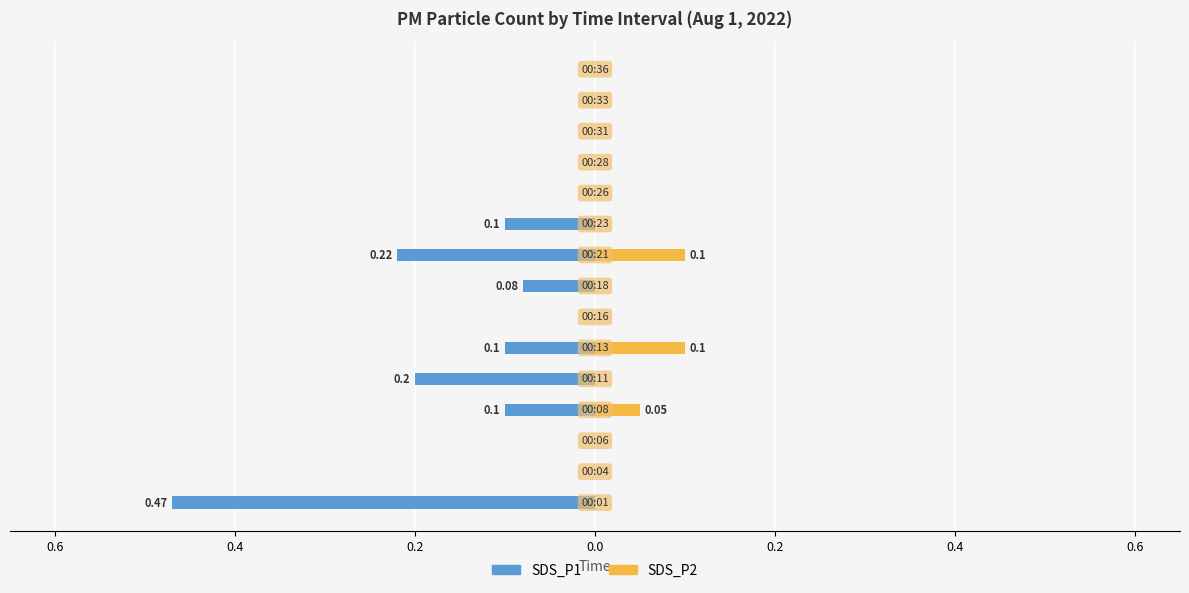

Count the number of data series in this chart.

2